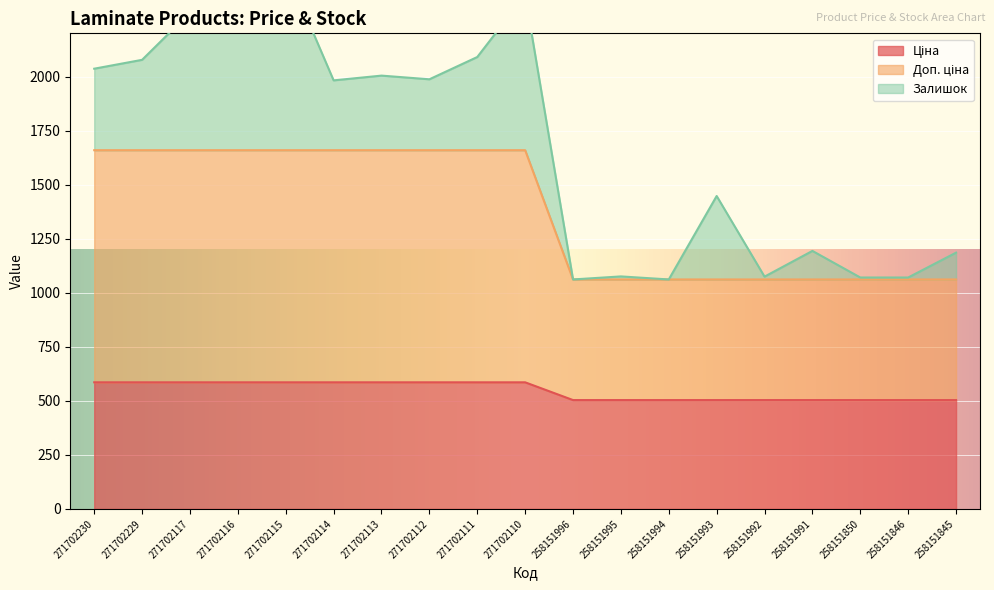

What is the value of the Ціна point at the 3rd from the left?

585.6